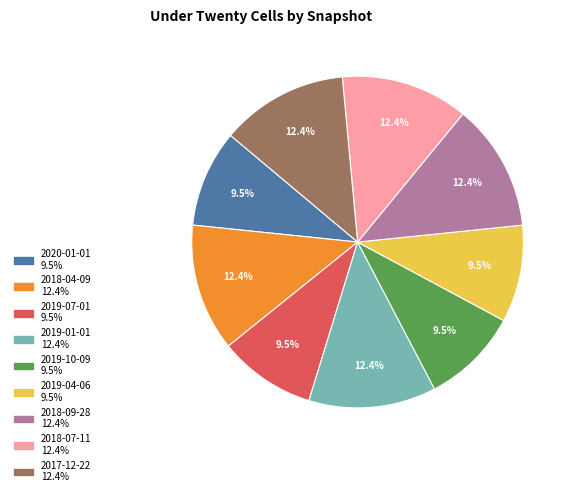

How many segments does this pie chart have?

9